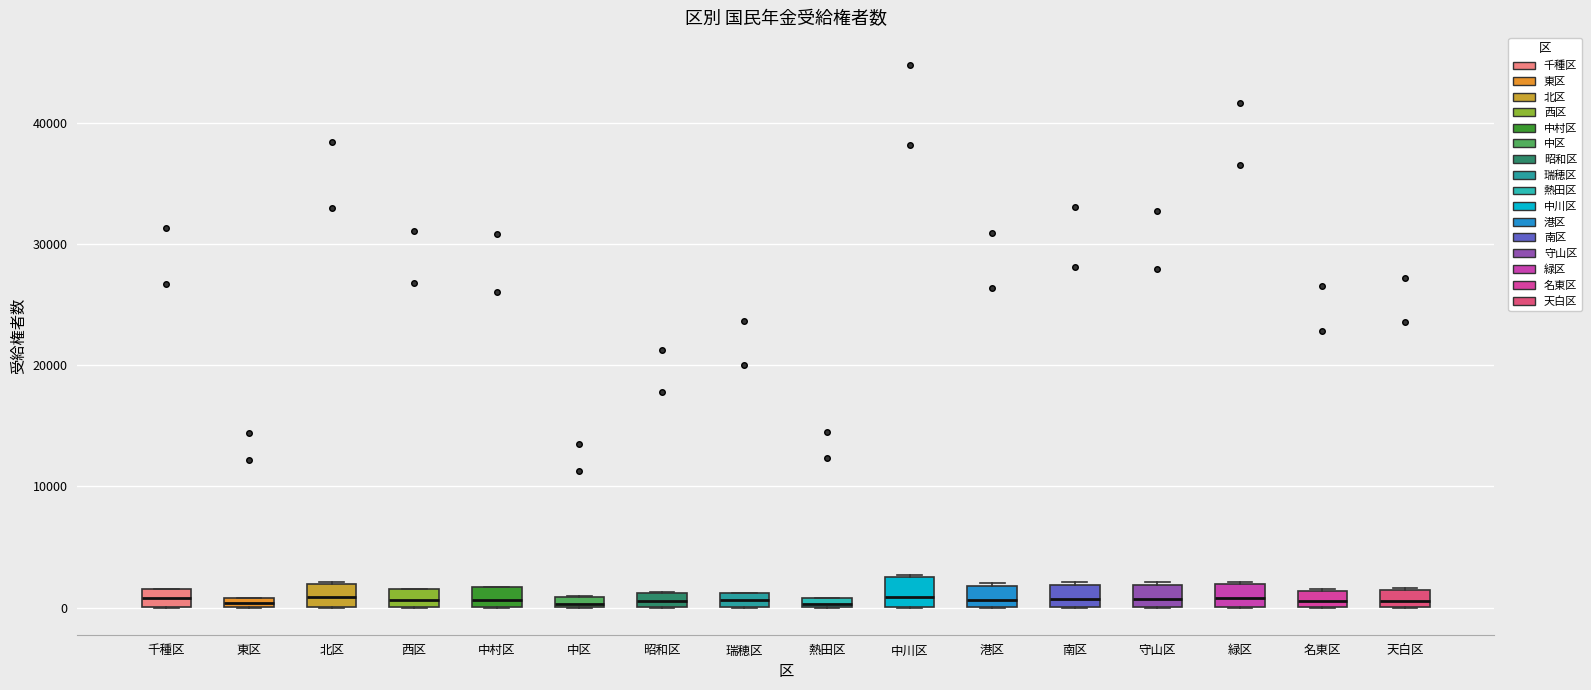

Where is the upper edge of the box for 緑区 on the y-axis? The values are not printed on the chart, so give them approximately, as read against the axis.

2000